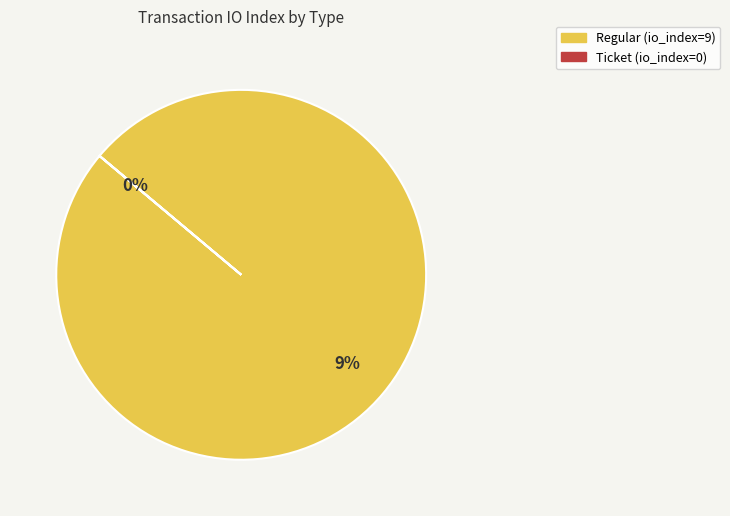

Count the number of slices in the pie.

2